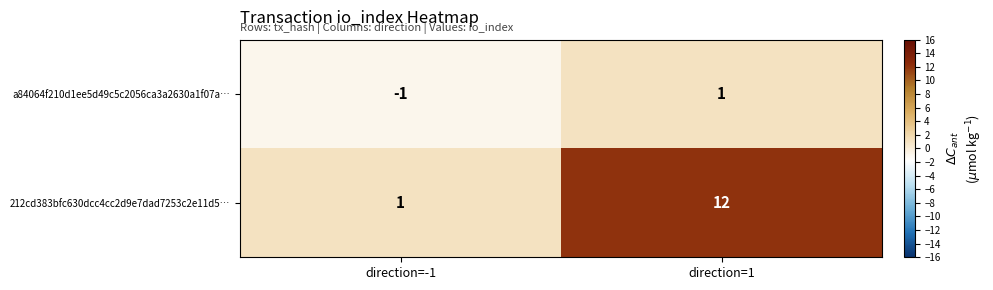

At which category is the sum across all series the highest?

direction=1